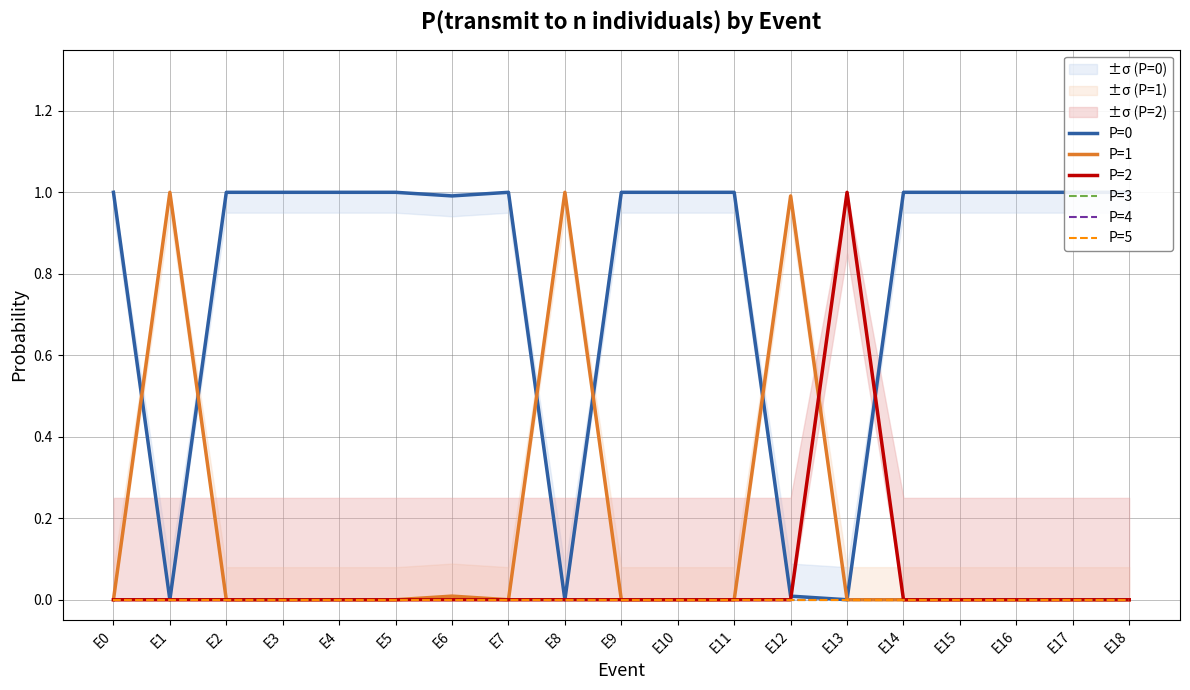

What is the value of the P=0 point at the 12th from the left?

1.0